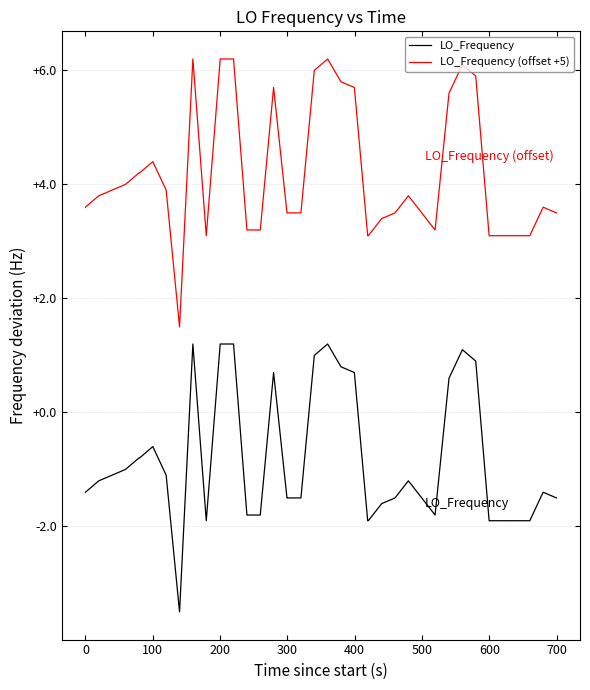

Reading left to right, transcribe all the data shown in this chart.

LO_Frequency: -1.4	-1.2	-1.1	-1.0	-0.8	-0.8	-0.6	-1.1	-3.5	1.2	-1.9	1.2	1.2	-1.8	-1.8	0.7	-1.5	-1.5	-1.5	1.0	1.2	0.8	0.7	-1.9	-1.9	-1.6	-1.5	-1.2	-1.5	-1.8	0.6	1.1	0.9	-1.9	-1.9	-1.9	-1.9	-1.9	-1.4	-1.5
LO_Frequency (offset +5): 3.6	3.8	3.9	4.0	4.2	4.2	4.4	3.9	1.5	6.2	3.1	6.2	6.2	3.2	3.2	5.7	3.5	3.5	3.5	6.0	6.2	5.8	5.7	3.1	3.1	3.4	3.5	3.8	3.5	3.2	5.6	6.1	5.9	3.1	3.1	3.1	3.1	3.1	3.6	3.5